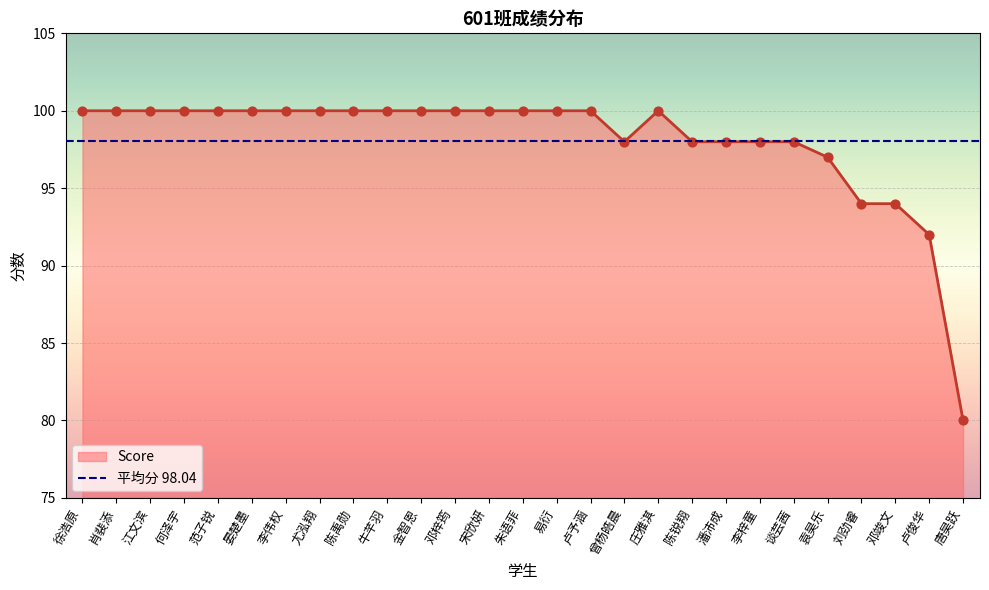

Approximately how many times larger is the value at 谈芸茜 compared to 袁昊乐?

1.0